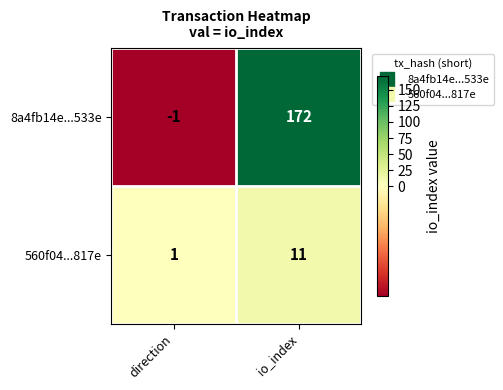

Reading left to right, transcribe all the data shown in this chart.

8a4fb14e...533e: -1	172
560f04...817e: 1	11